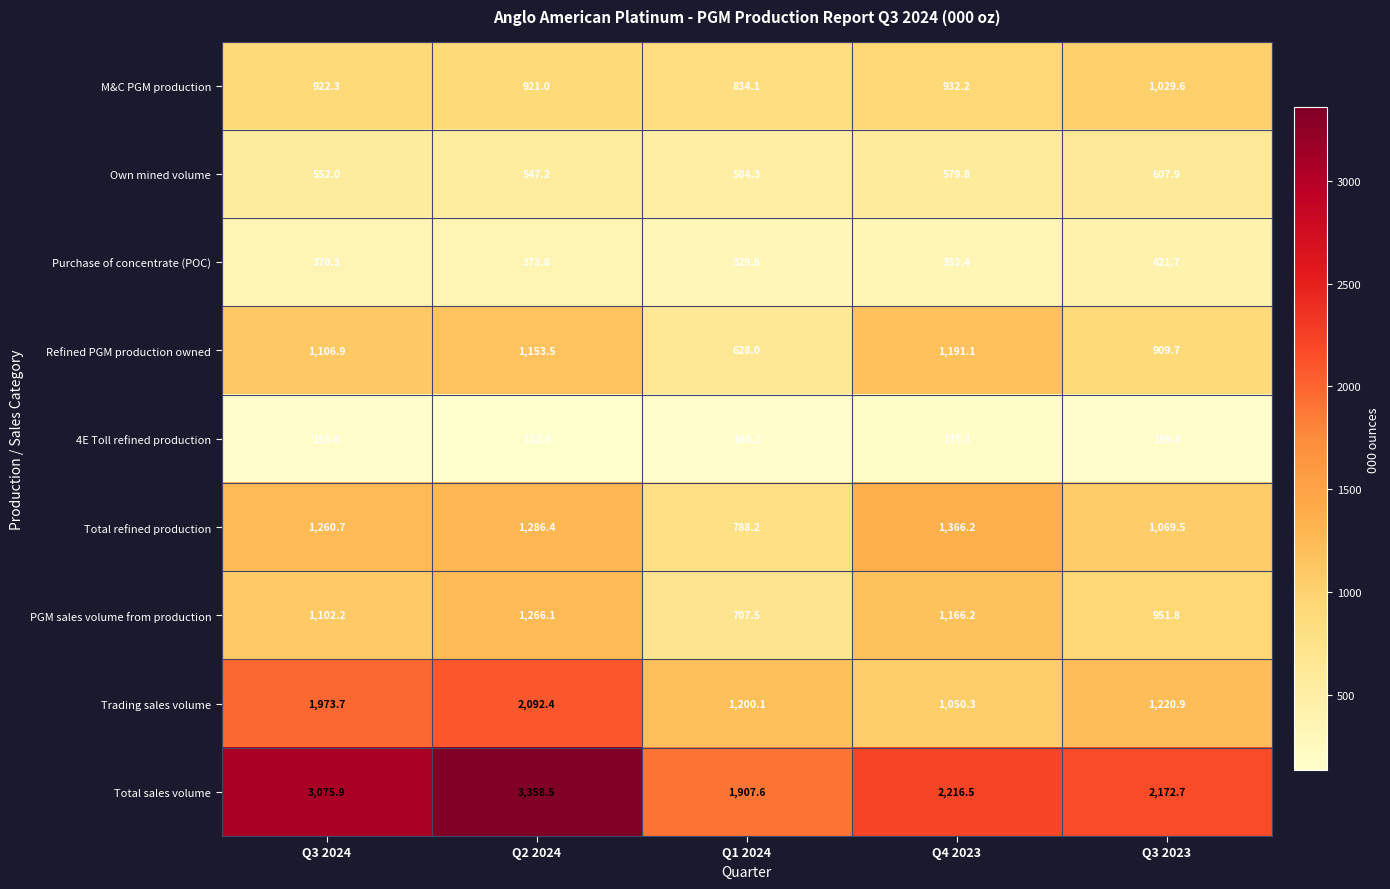

Which series changed the most between Q2 2024 and Q1 2024?

Total sales volume